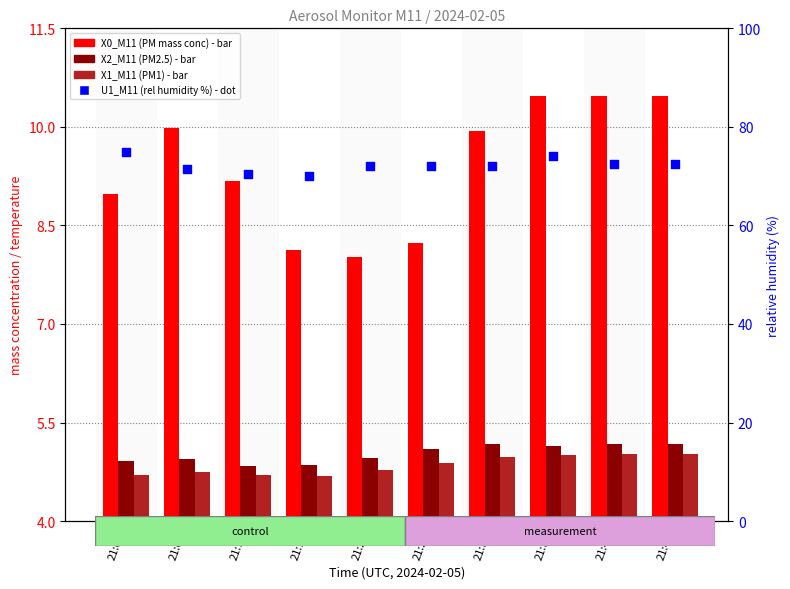

Which series has the largest total across all categories?

U1_M11 (rel humidity %)